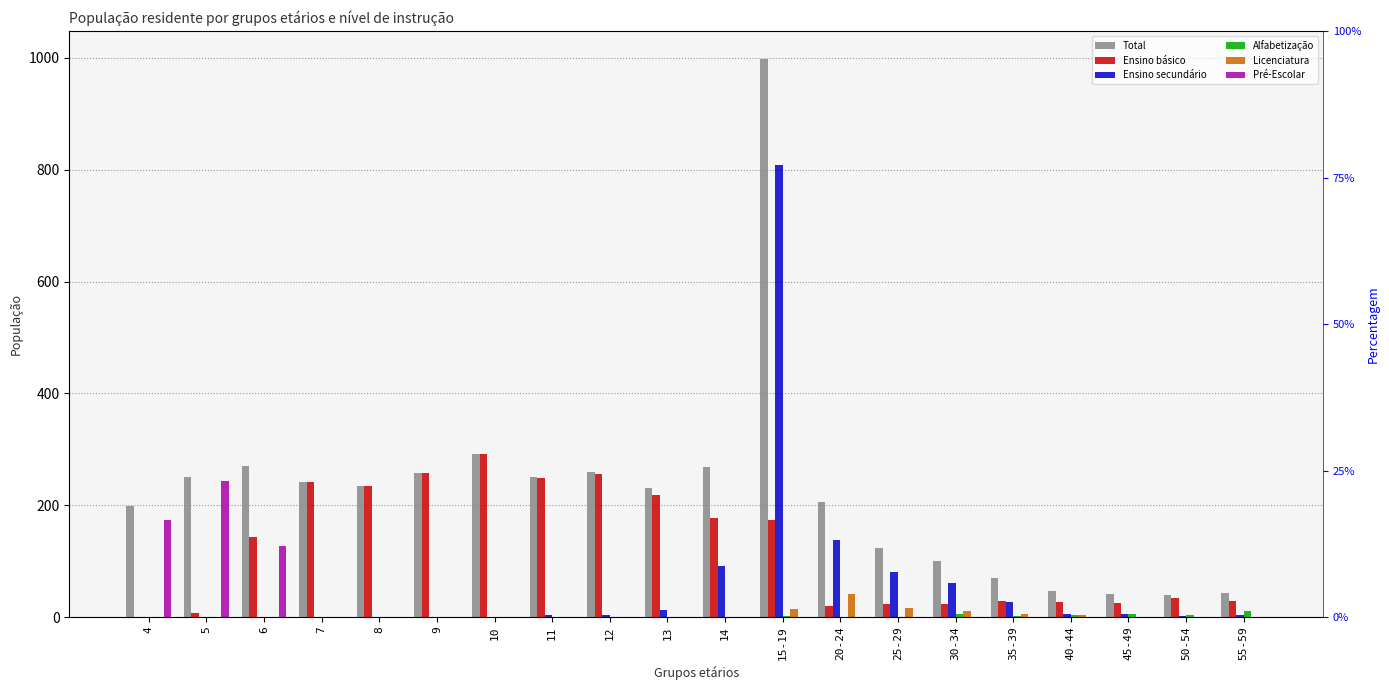

Between 5 and 35-39, which series saw the biggest shift?

Pré-Escolar